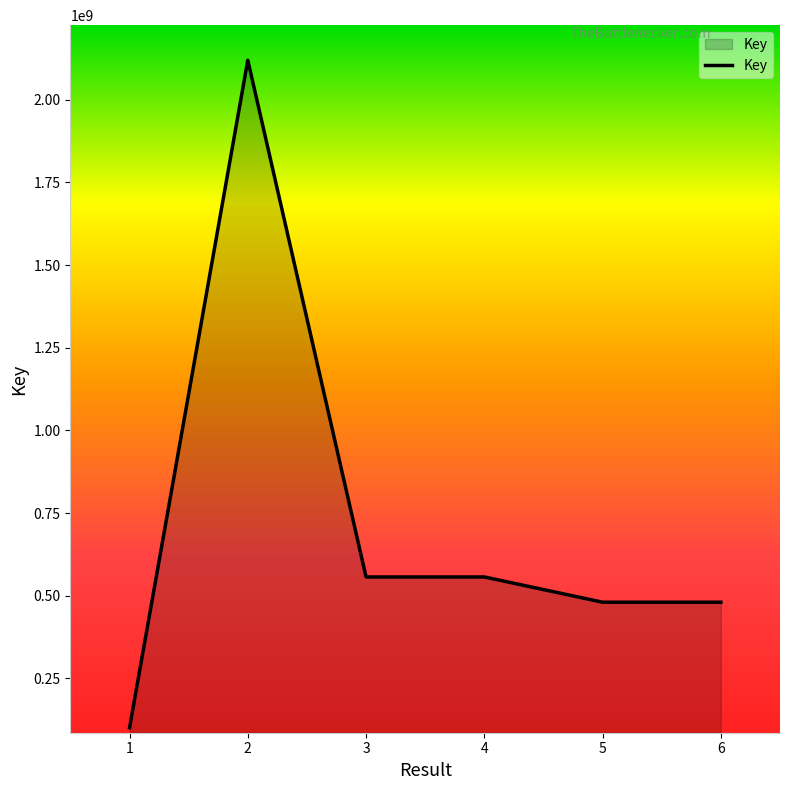

What is the difference between the values at 4 and 6?

76457425